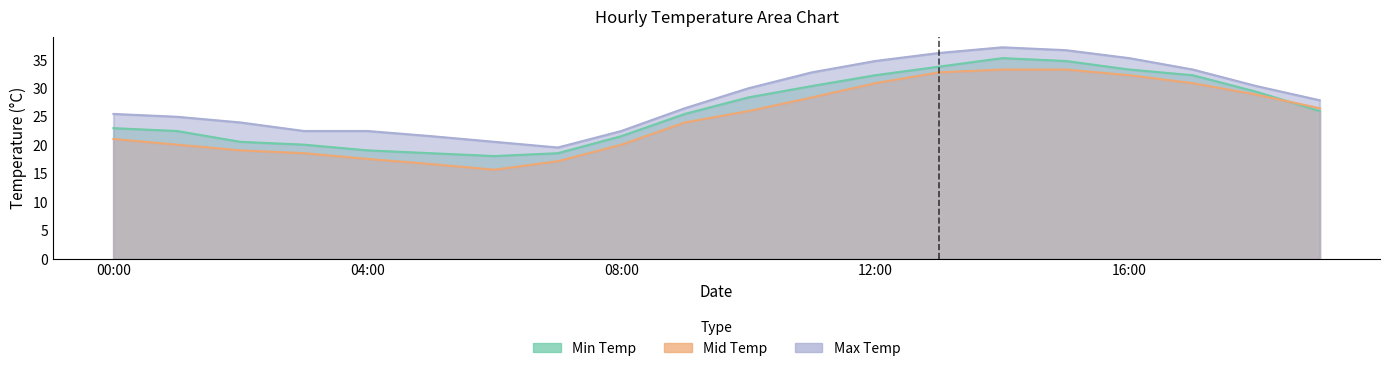

List the series in order of their overall mean, lowest first.

Mid Temp, Min Temp, Max Temp